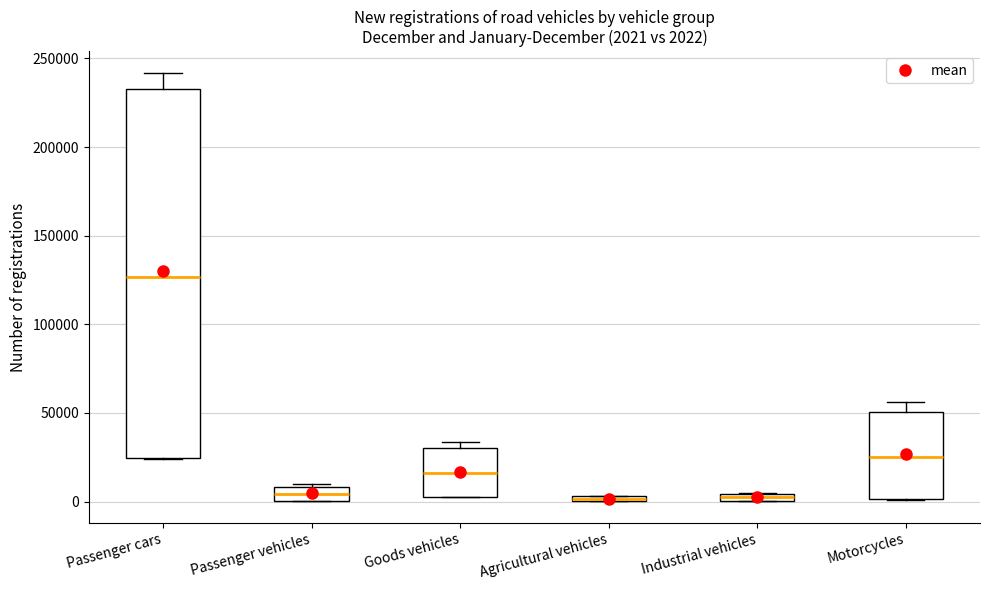

Comparing the boxes themselves (not the whiskers), which one is the tallest?

Passenger cars